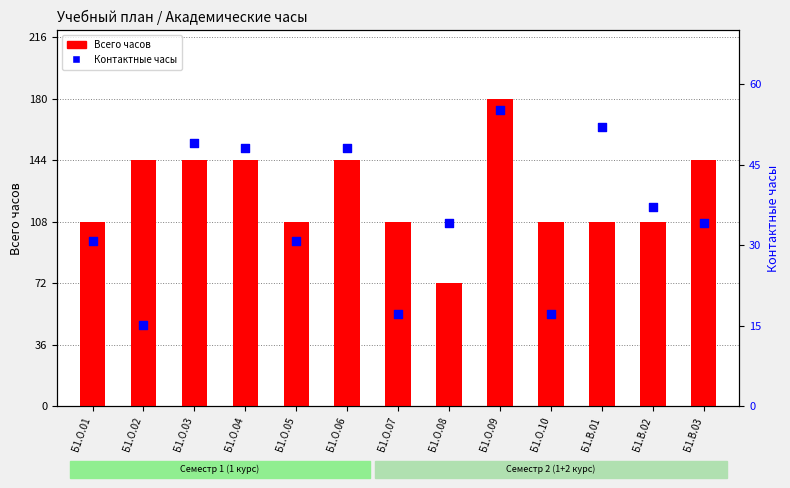

At how many categories does at least one series exceed 73?

12